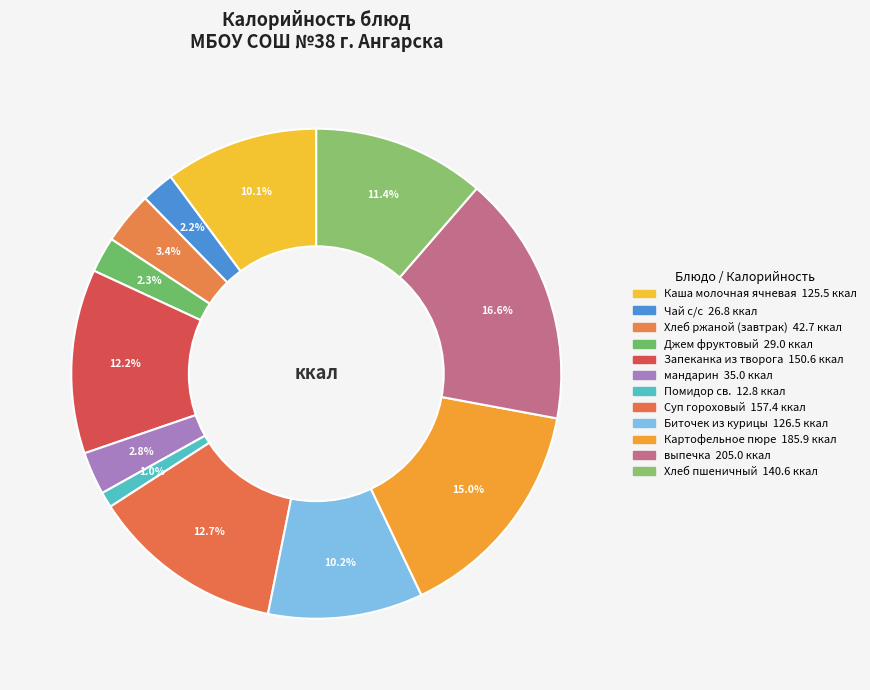

How many segments does this pie chart have?

12